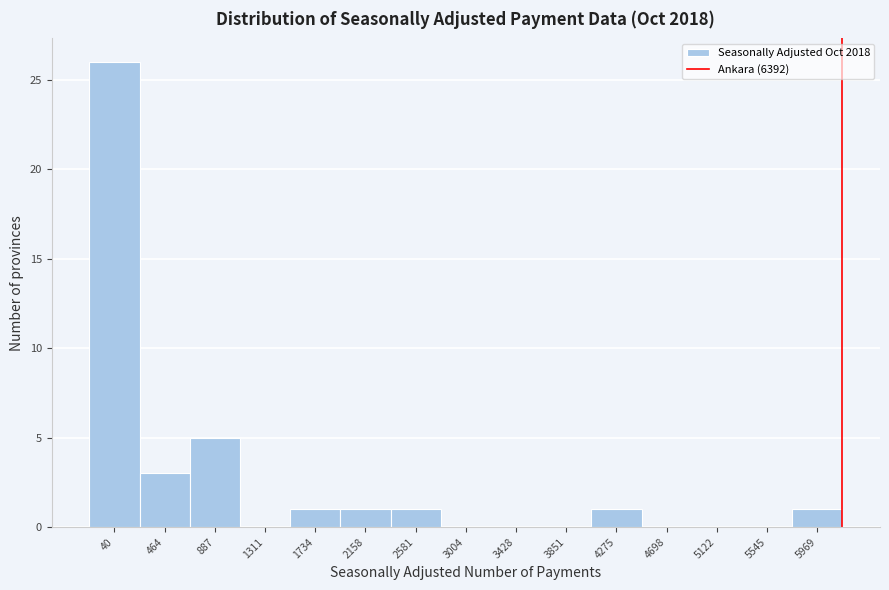

Reading right to left, what are all the values shown in this chart?

5969=1	5545=0	5122=0	4698=0	4275=1	3851=0	3428=0	3004=0	2581=1	2158=1	1734=1	1311=0	887=5	464=3	40=26